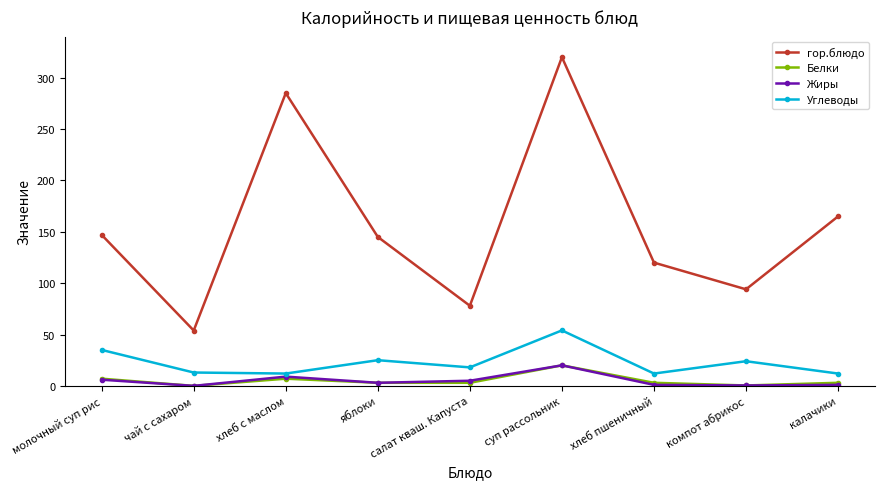

What is the label of the 9th point from the right?

молочный суп рис